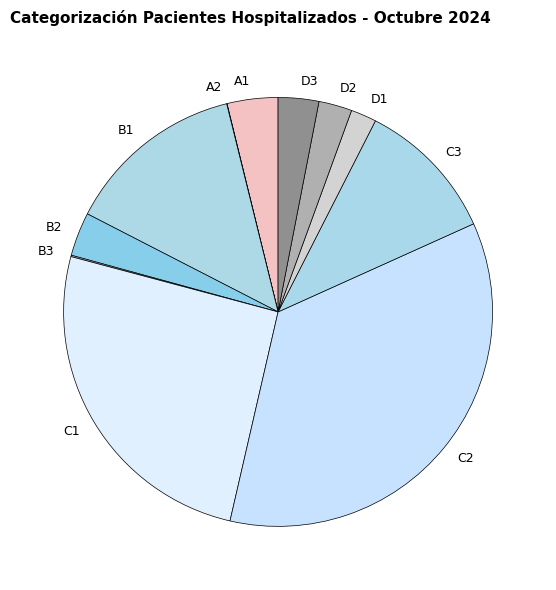

Is it true that B2 is 15% of the pie?

False